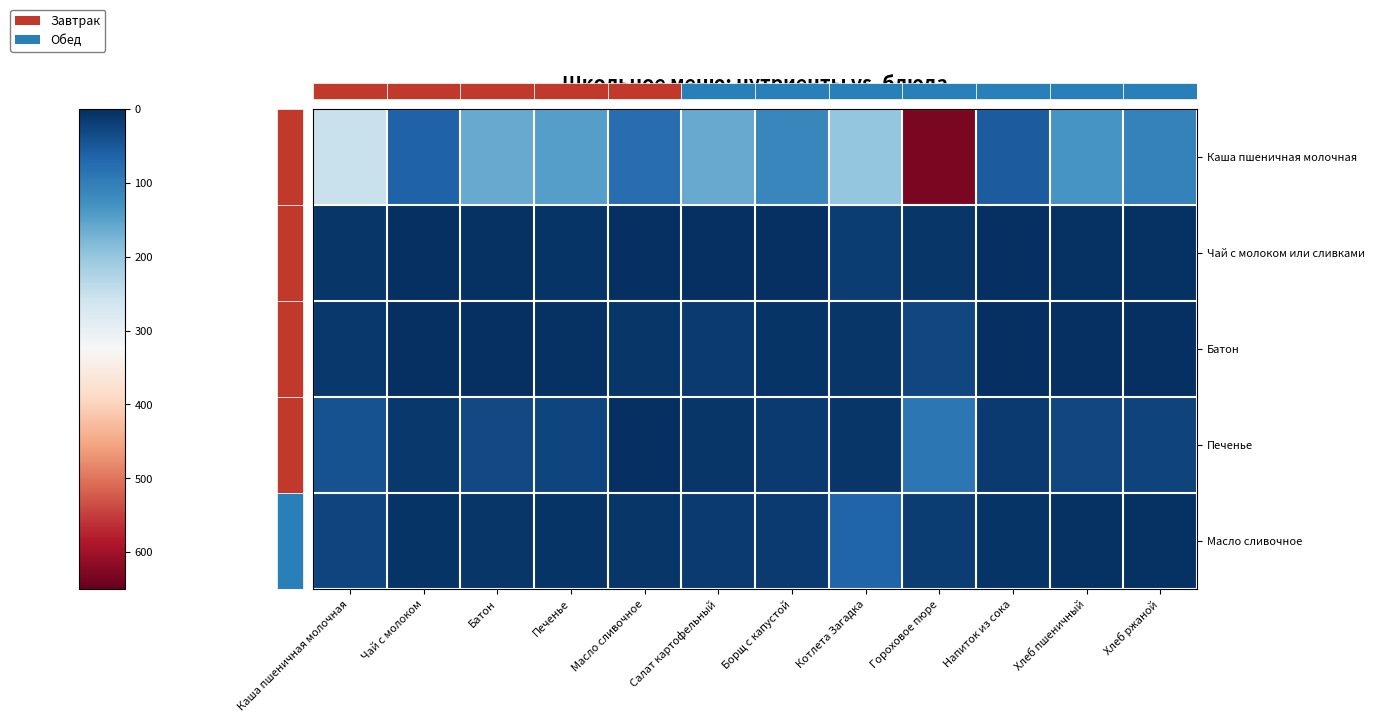

Reading right to left, extract all data points from this chart.

Каша пшеничная молочная: Хлеб ржаной=106.0	Хлеб пшеничный=134.0	Напиток из сока=54.0	Гороховое пюре=632.0	Котлета Загадка=200.0	Борщ с капустой=114.0	Салат картофельный=160.0	Масло сливочное=78.0	Печенье=145.0	Батон=162.0	Чай с молоком=63.0	Каша пшеничная молочная=253.0
Чай с молоком или сливками: Хлеб ржаной=4.0	Хлеб пшеничный=4.0	Напиток из сока=0.0	Гороховое пюре=8.0	Котлета Загадка=17.0	Борщ с капустой=2.0	Салат картофельный=1.0	Масло сливочное=0.0	Печенье=6.0	Батон=5.0	Чай с молоком=2.0	Каша пшеничная молочная=9.0
Батон: Хлеб ржаной=1.0	Хлеб пшеничный=0.0	Напиток из сока=0.0	Гороховое пюре=29.0	Котлета Загадка=10.0	Борщ с капустой=6.0	Салат картофельный=13.0	Масло сливочное=9.0	Печенье=3.0	Батон=2.0	Чай с молоком=2.0	Каша пшеничная молочная=11.0
Печенье: Хлеб ржаной=23.0	Хлеб пшеничный=28.0	Напиток из сока=14.0	Гороховое пюре=91.0	Котлета Загадка=10.0	Борщ с капустой=14.0	Салат картофельный=9.0	Масло сливочное=0.0	Печенье=27.0	Батон=32.0	Чай с молоком=11.0	Каша пшеничная молочная=42.0
Масло сливочное: Хлеб ржаной=3.8	Хлеб пшеничный=4.2	Напиток из сока=6.6	Гороховое пюре=16.6	Котлета Загадка=65.4	Борщ с капустой=14.3	Салат картофельный=13.8	Масло сливочное=8.3	Печенье=7.0	Батон=8.0	Чай с молоком=6.6	Каша пшеничная молочная=26.2